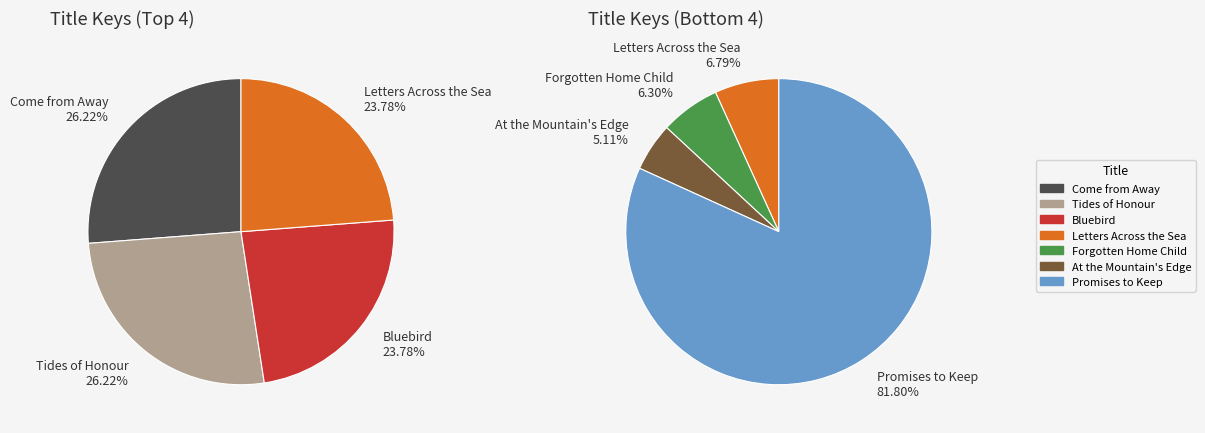

What is the change in value from Tides of Honour to Forgotten Home Child?

-30212398